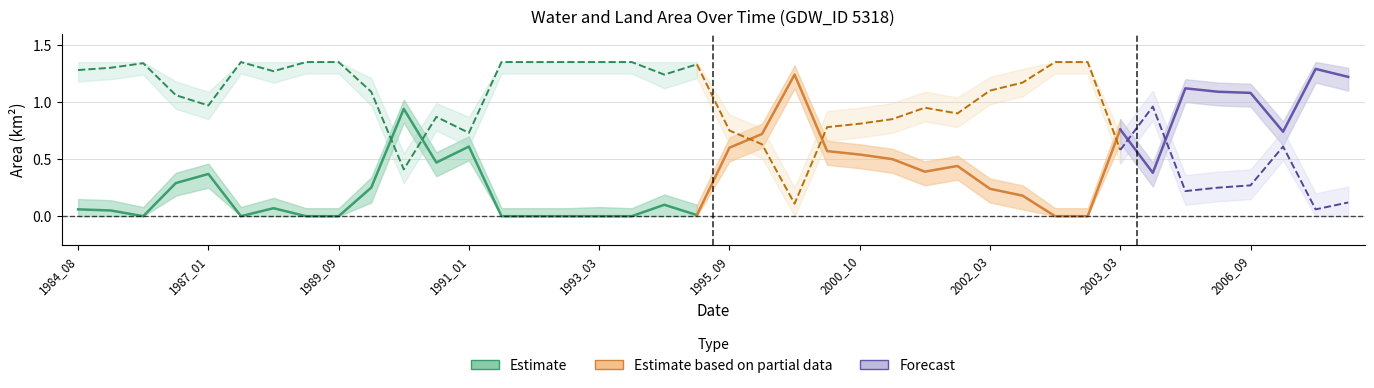

True or false: waterArea_lower has more than 2 points higher than both neighbors.

True